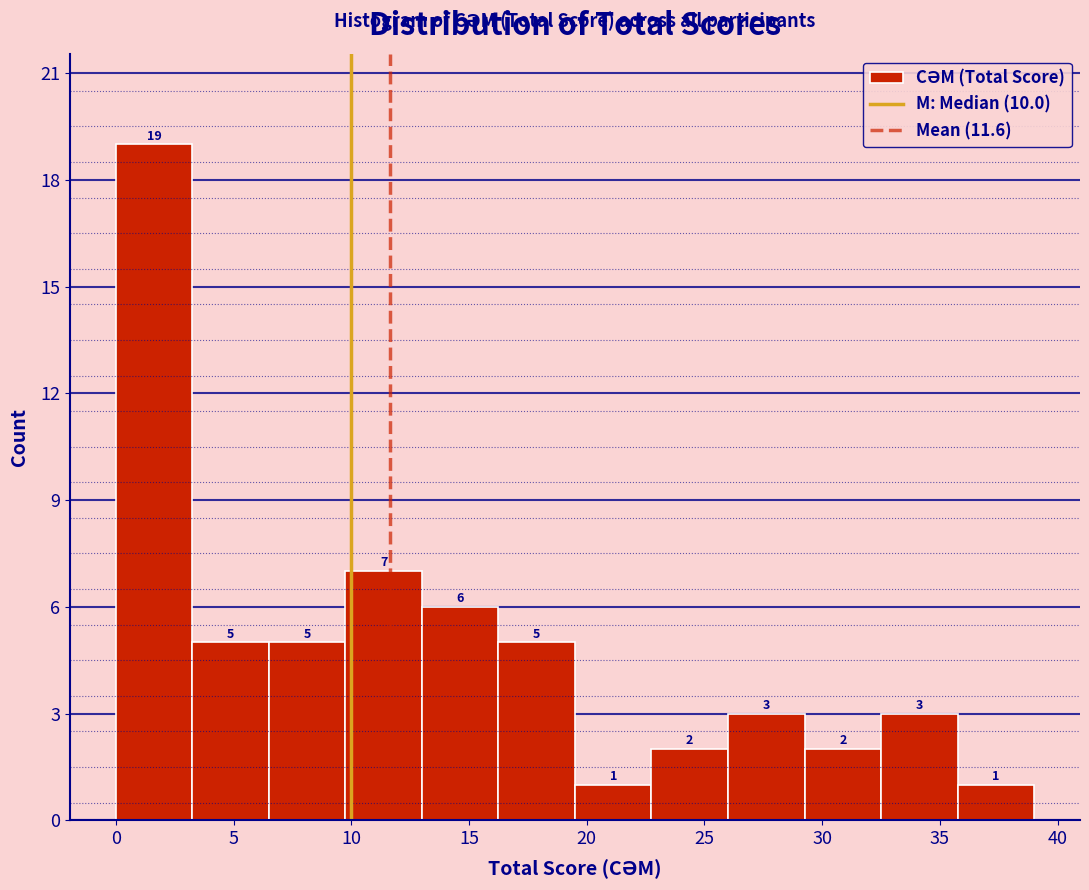

Over which range of the x-axis is the bar tallest?

0.00 to 3.25